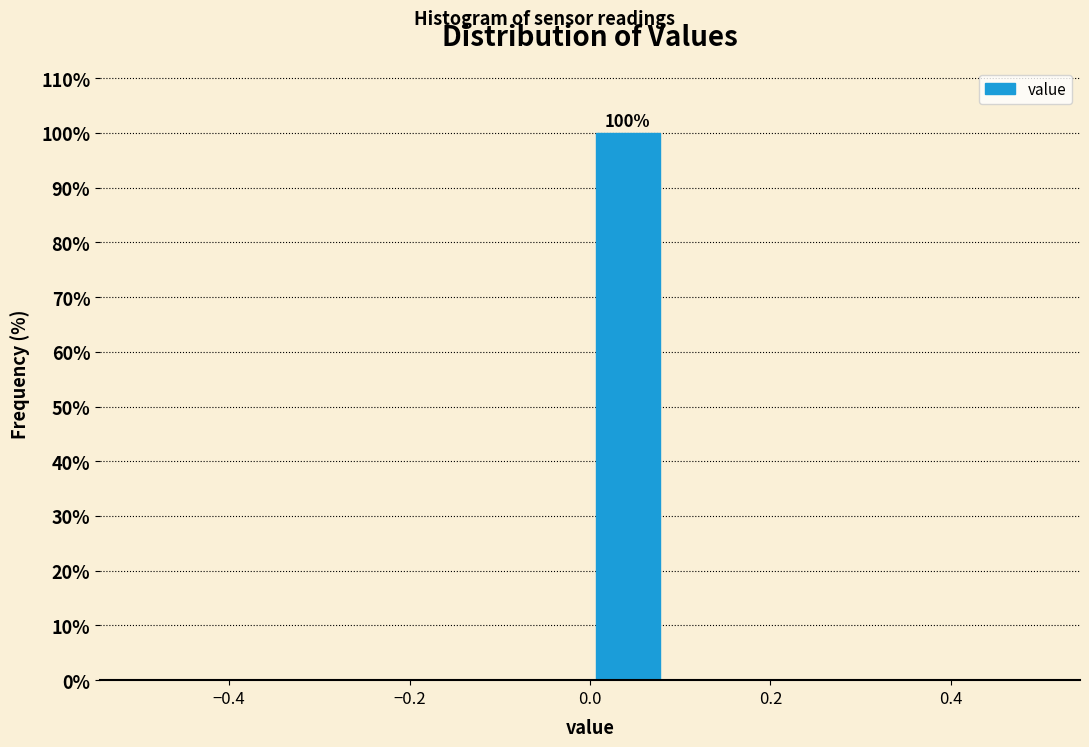

Over which range of the x-axis is the bar tallest?

0.00 to 0.08